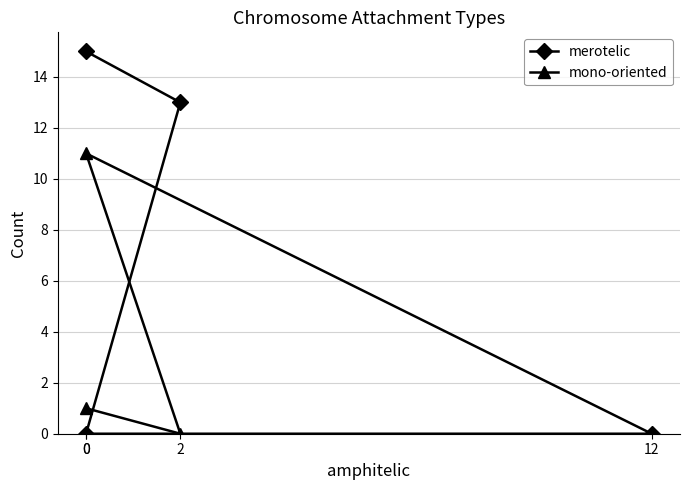

The value of merotelic at 2 is 6. True or false?

False